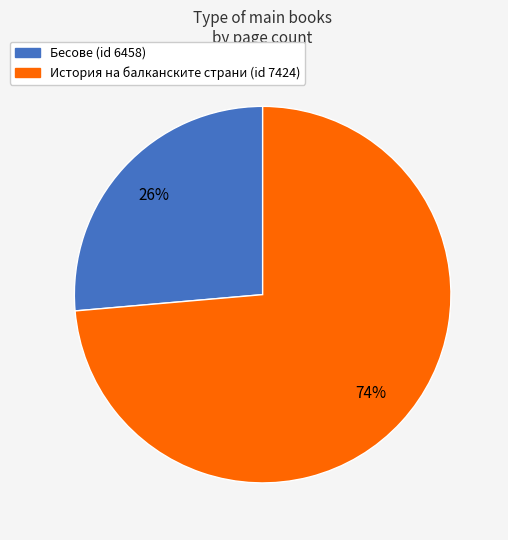

What is the ratio of the value at Бесове (id 6458) to the value at История на балканските страни (id 7424)?

0.4